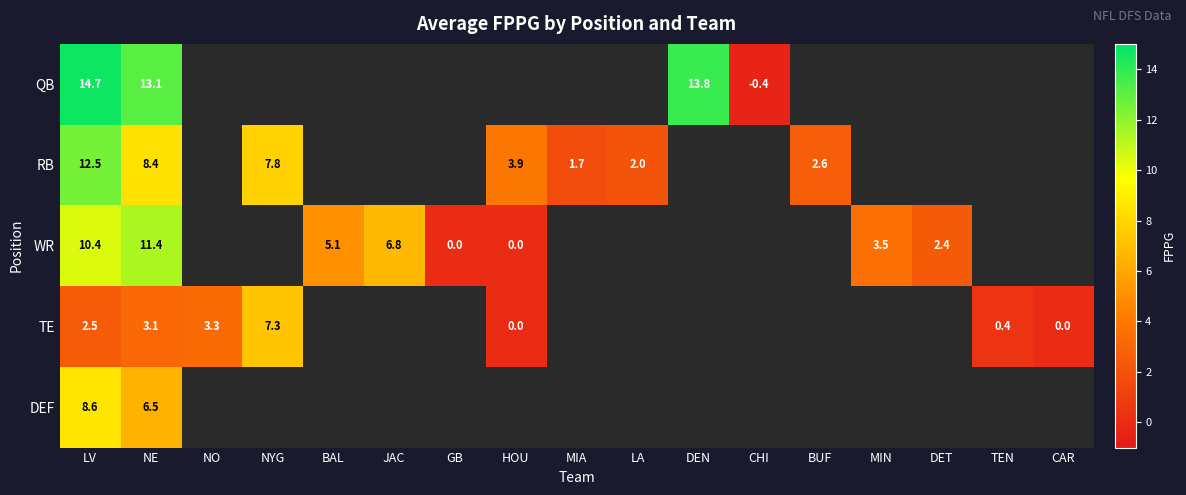

Which has a higher value, CHI or GB?

GB